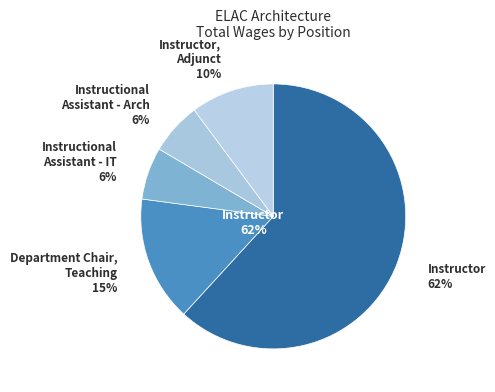

How much of the chart is everything except Instructor, Adjunct?

90.0%